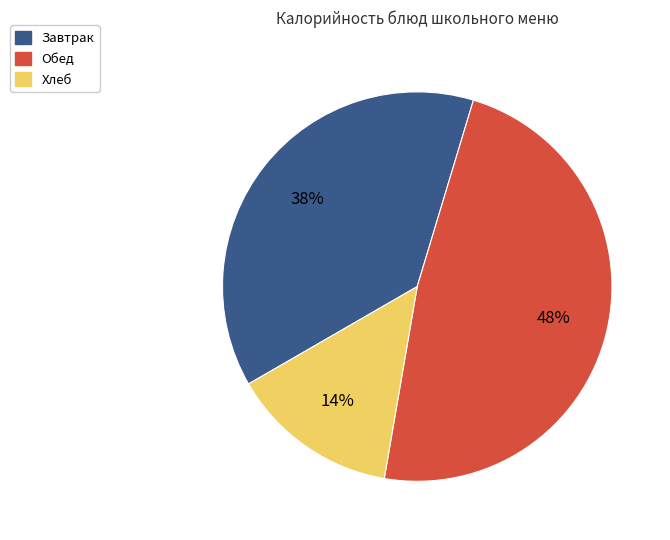

To the nearest percent, what is the difference between the largest and smallest slice percentages?

34%